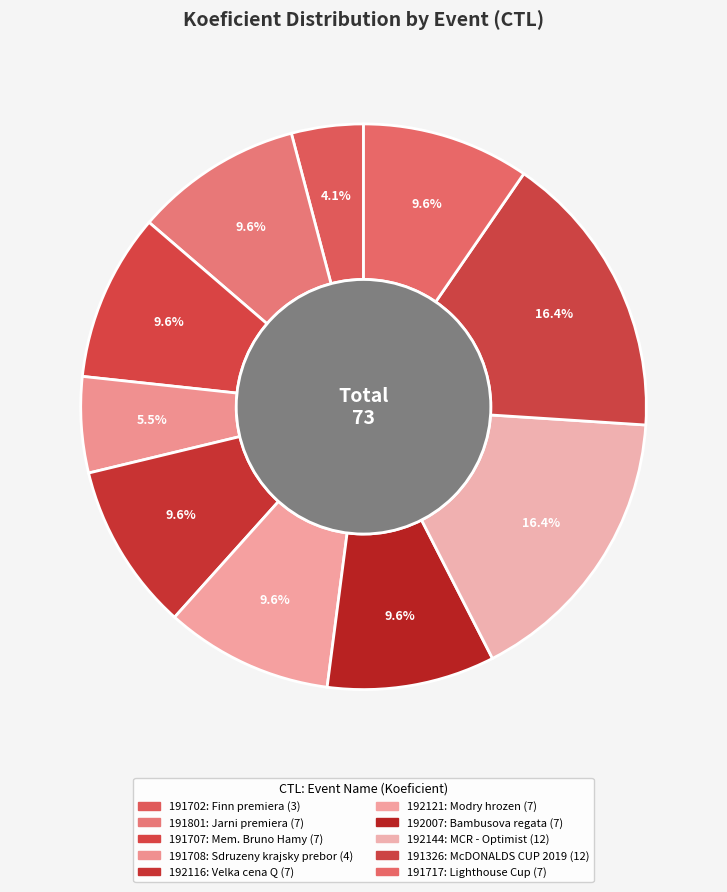

Which slice is the smallest?

191702